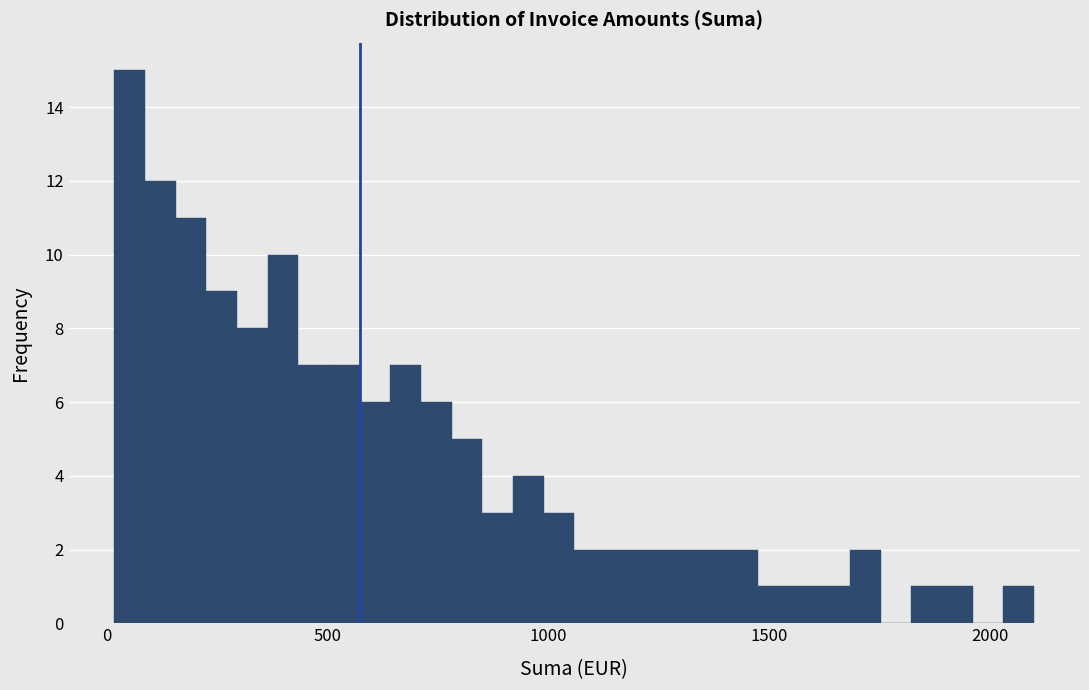

Read against the x-axis, roughly where is the centre of the tallest bar?

50